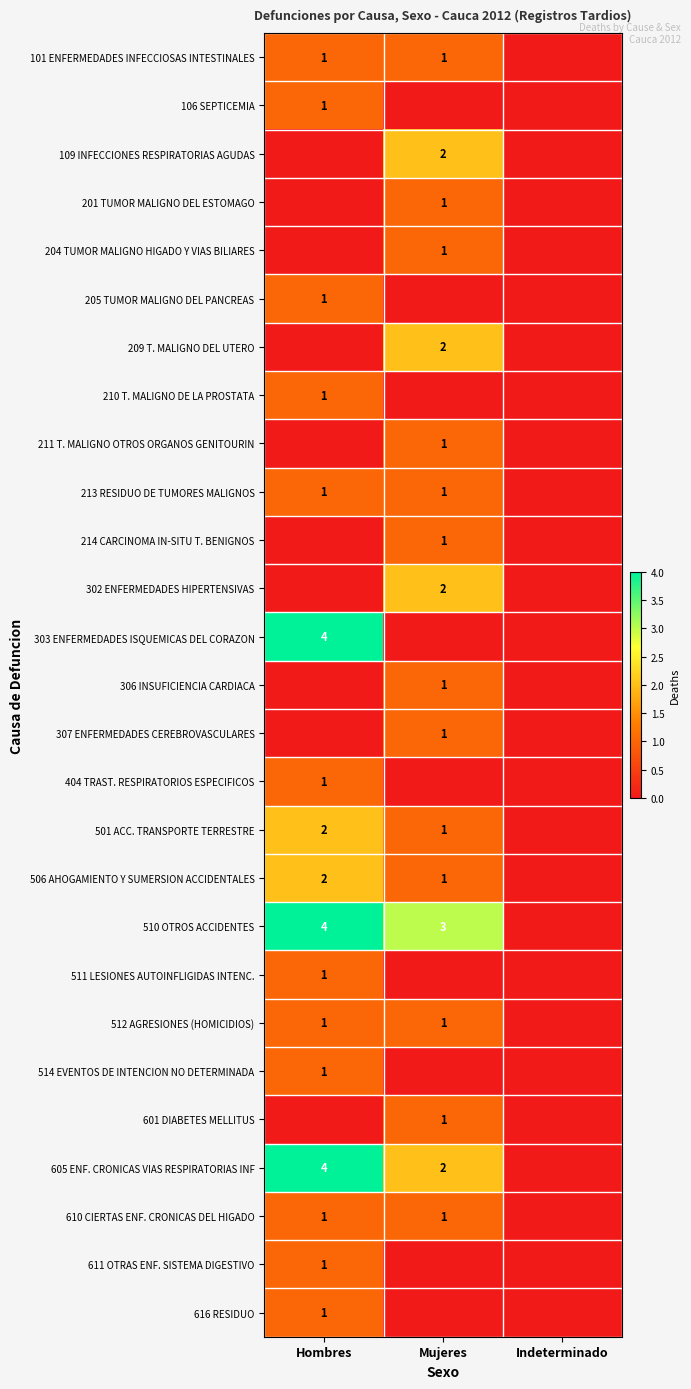

True or false: 210 T. MALIGNO DE LA PROSTATA has a value of 0 at Hombres.

False